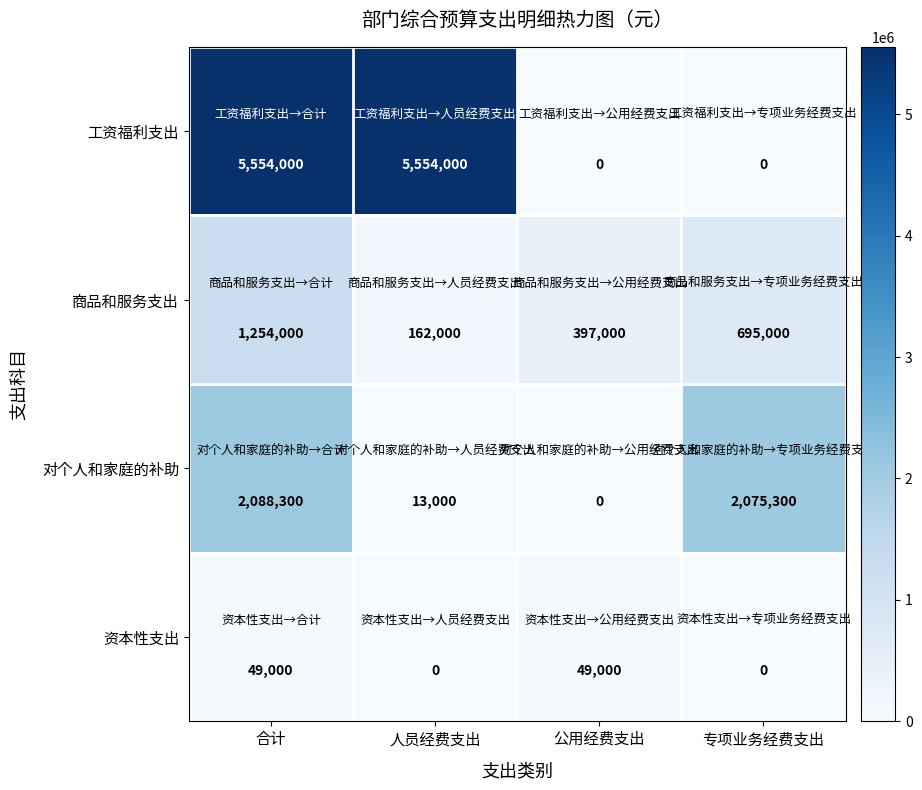

Which series has the largest total across all categories?

工资福利支出